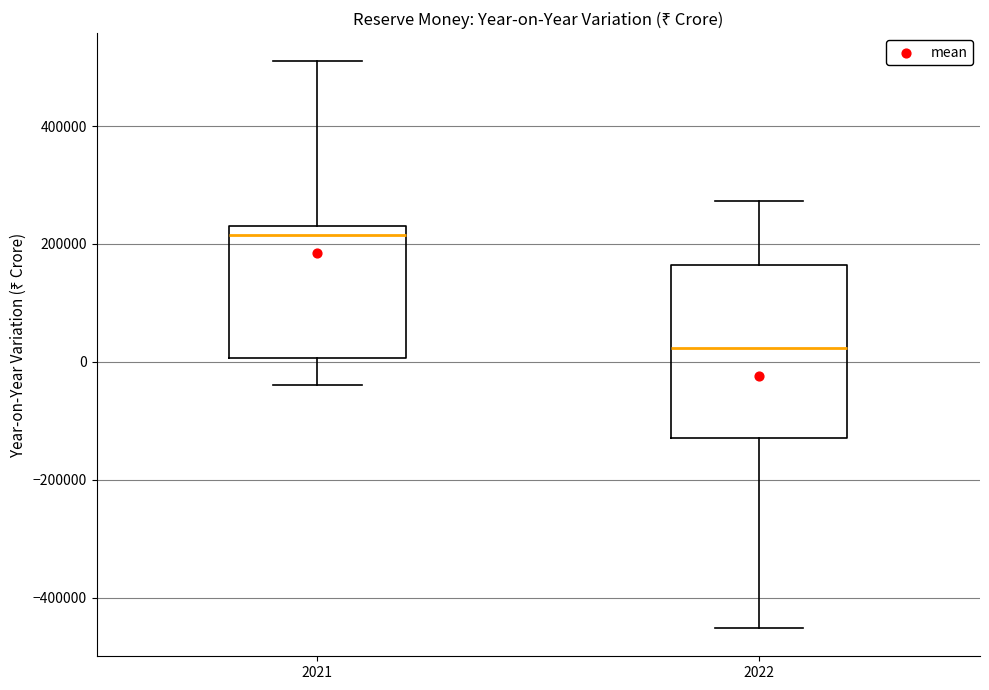

Which box's median line is the lowest?

2022